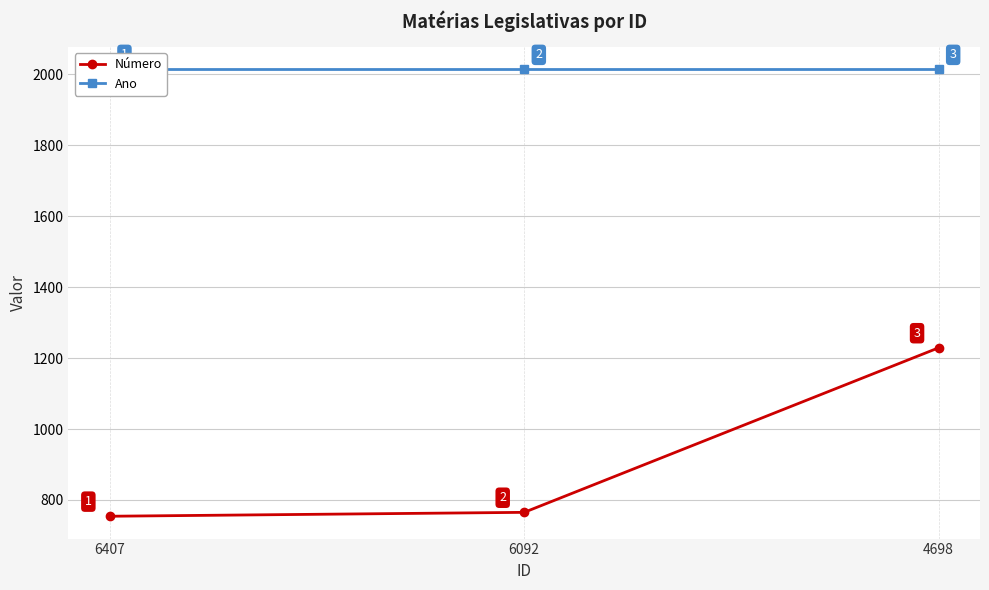

The value of Número at 6092 is 260. True or false?

False